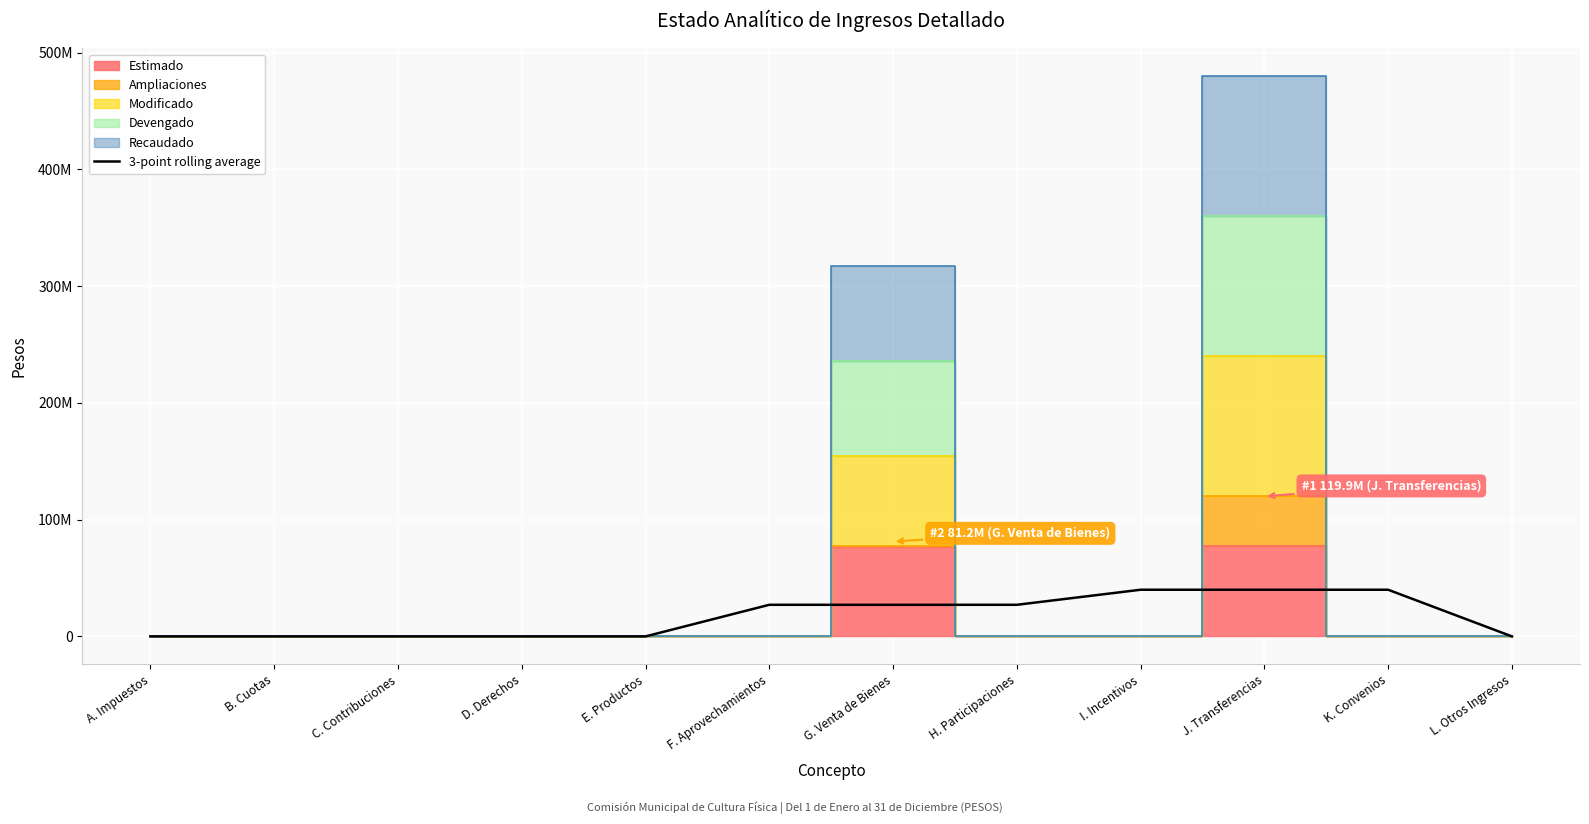

What is the label of the 7th point from the left?

G. Venta de Bienes